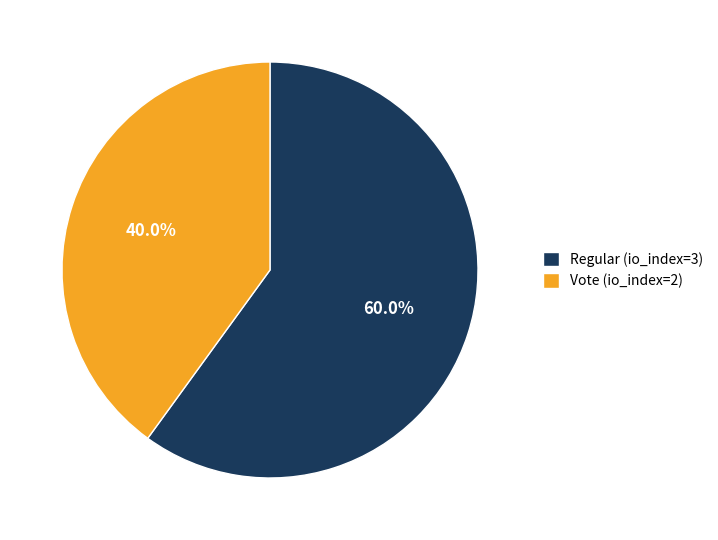

Which slice is the smallest?

Vote (io_index=2)